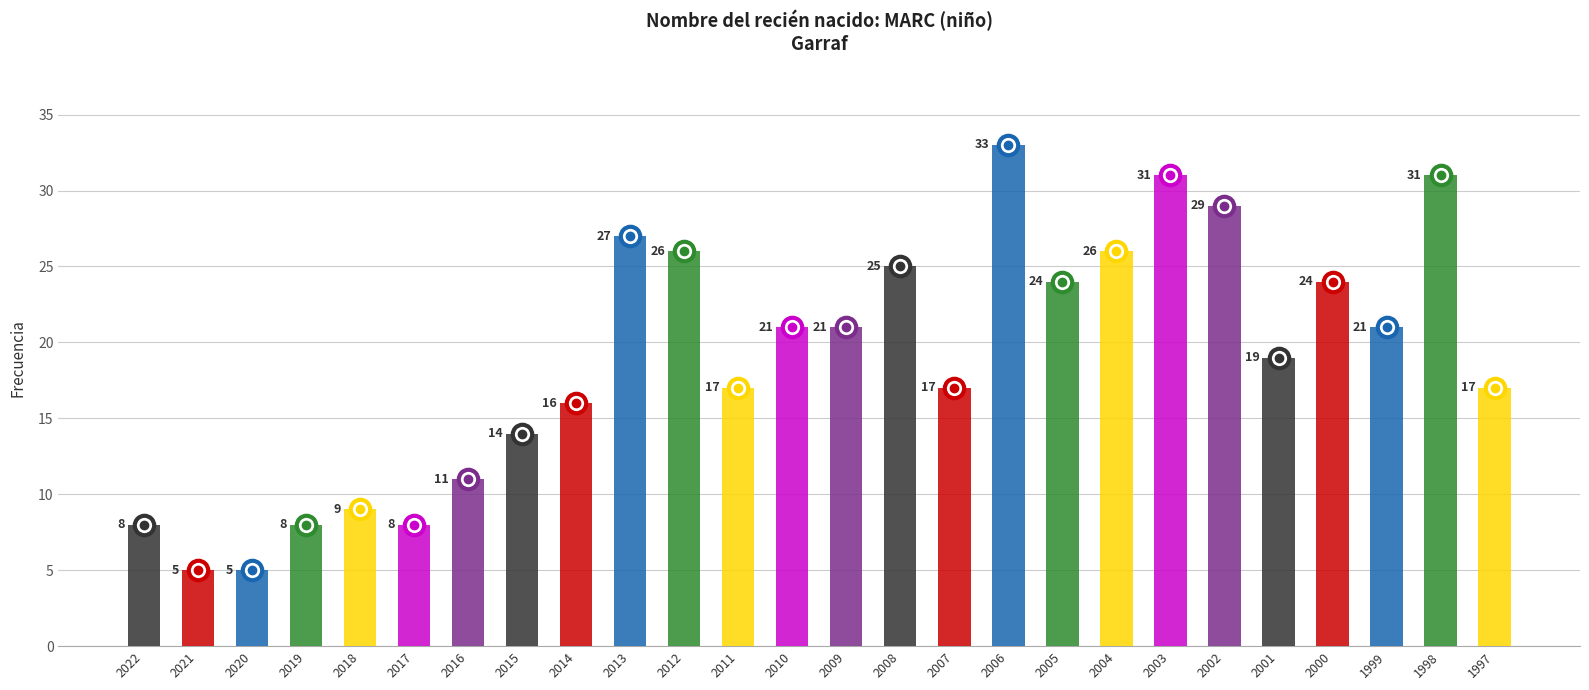

Are the bars grouped side by side (vs. stacked)?

No